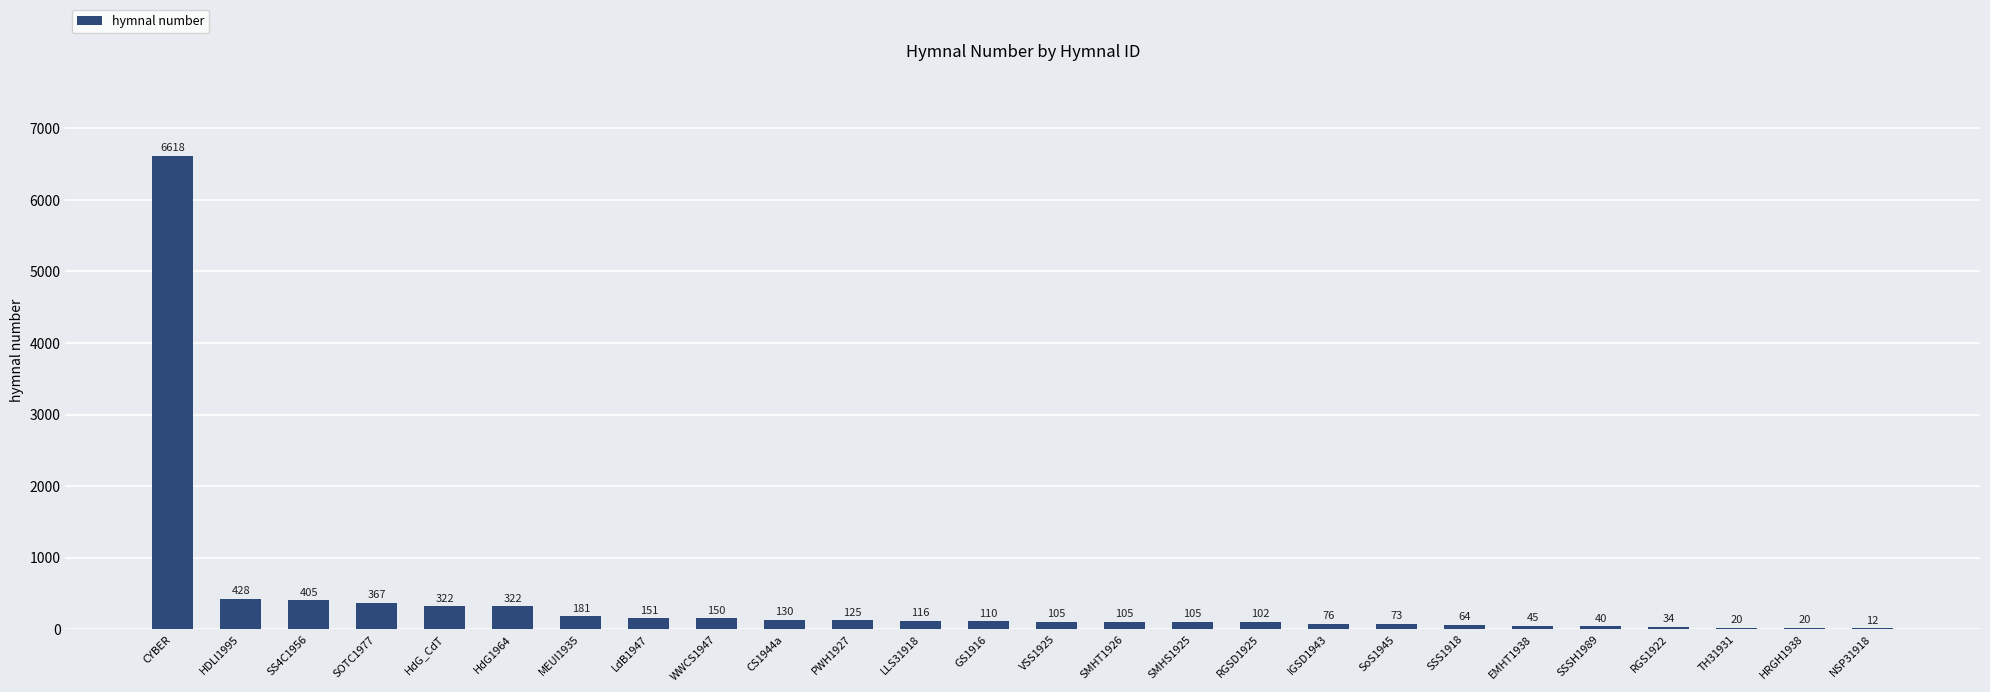

Which category has the highest value across all series?

CYBER